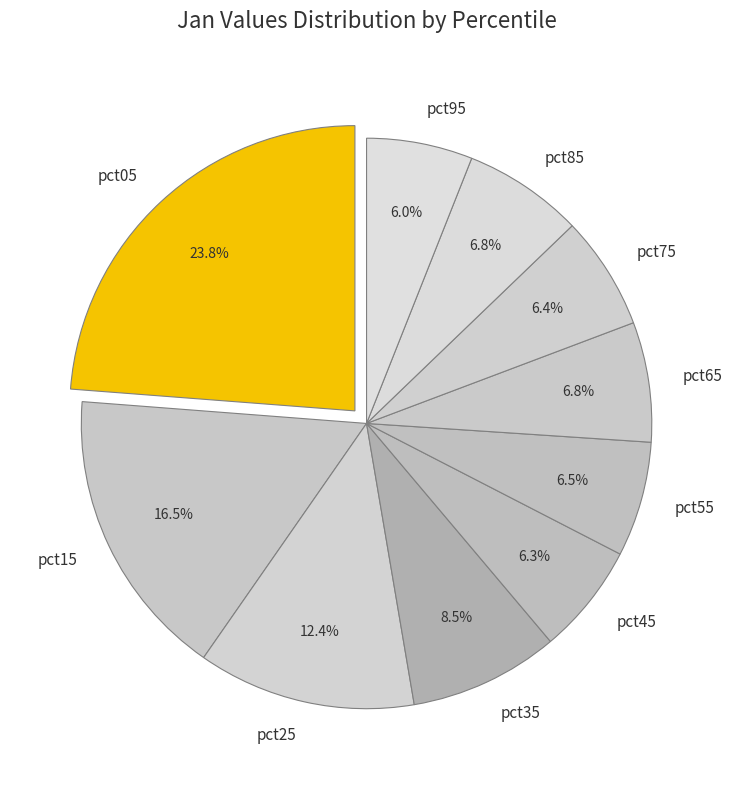

To the nearest percent, what portion does pct05 represent?

24%